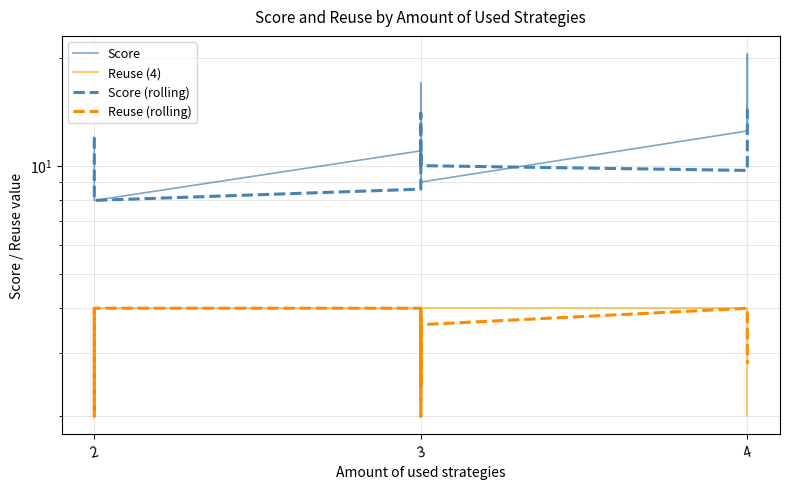

Is the value of Score (rolling) at 3 greater than the value of Reuse (4) at 3?

Yes